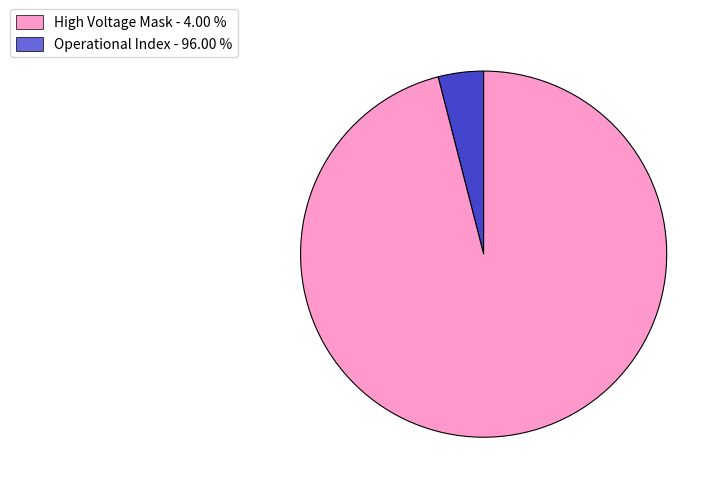

How many segments does this pie chart have?

2